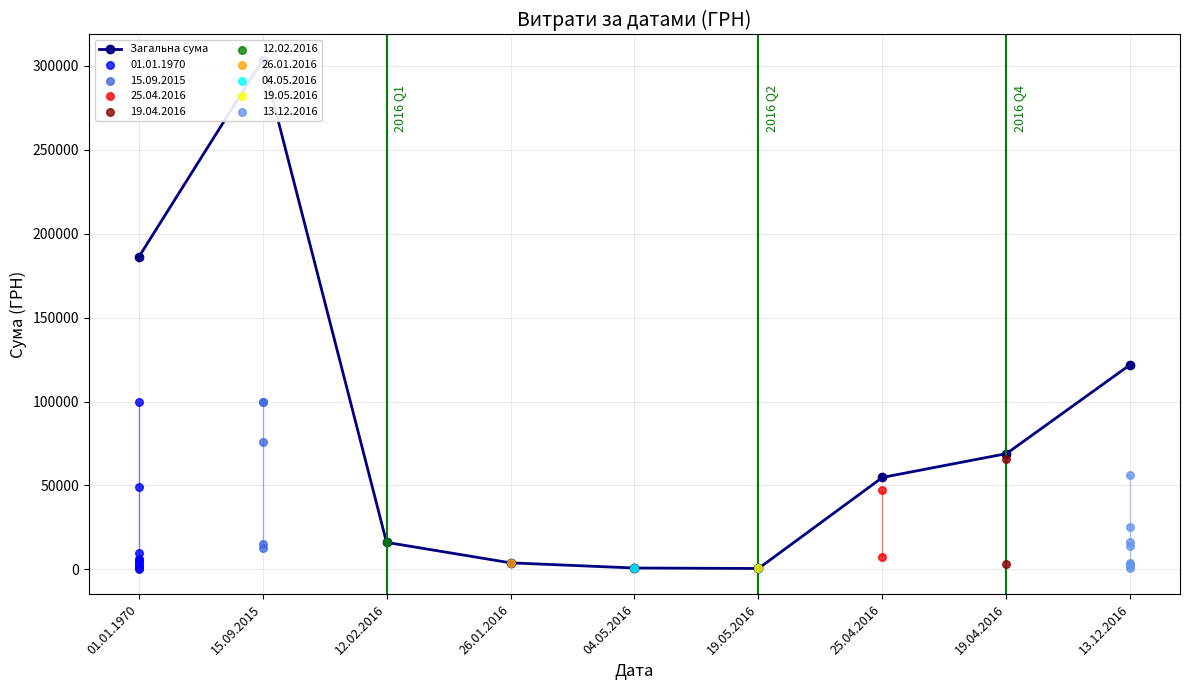

What is the ratio of the value at 25.04.2016 to the value at 15.09.2015?

0.2